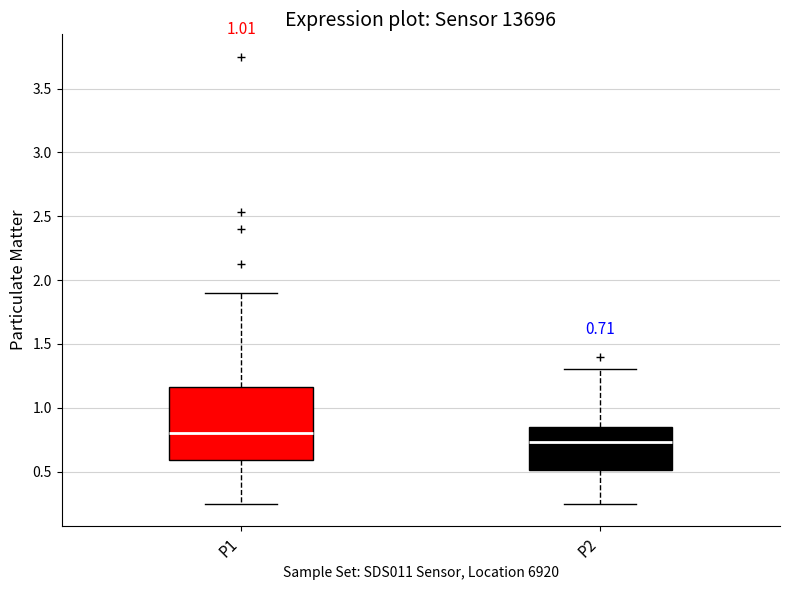

Comparing the boxes themselves (not the whiskers), which one is the tallest?

P1